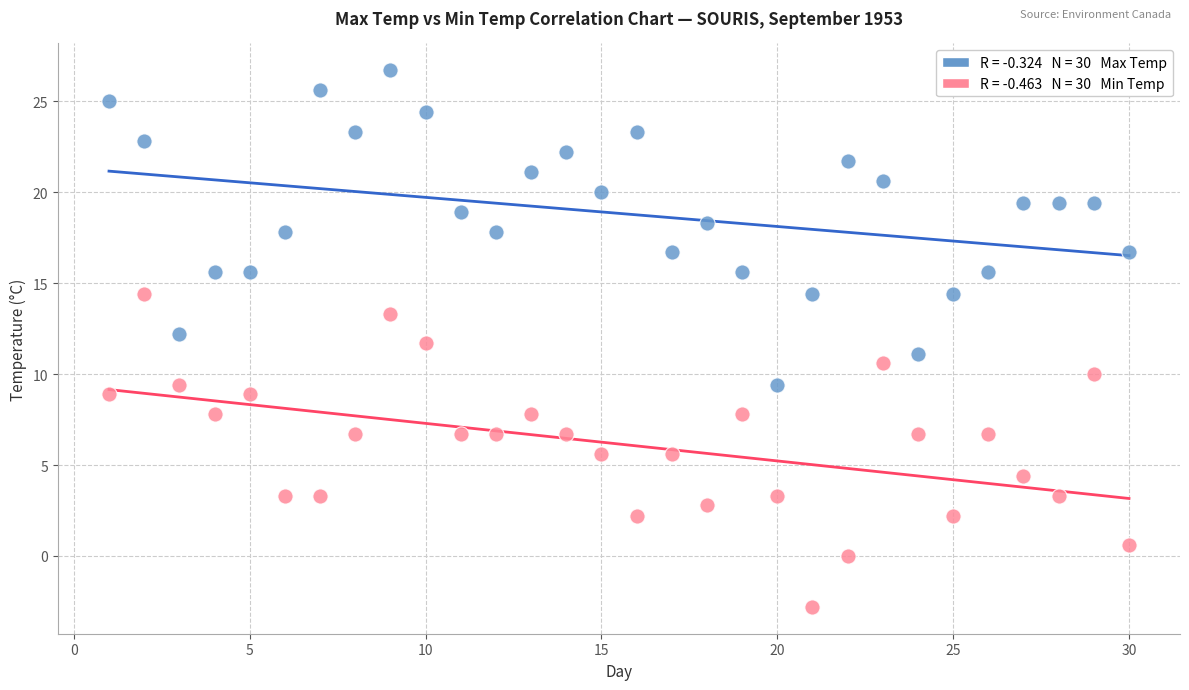

Across all data points, what is the range of Y values (max minus min)?

29.5